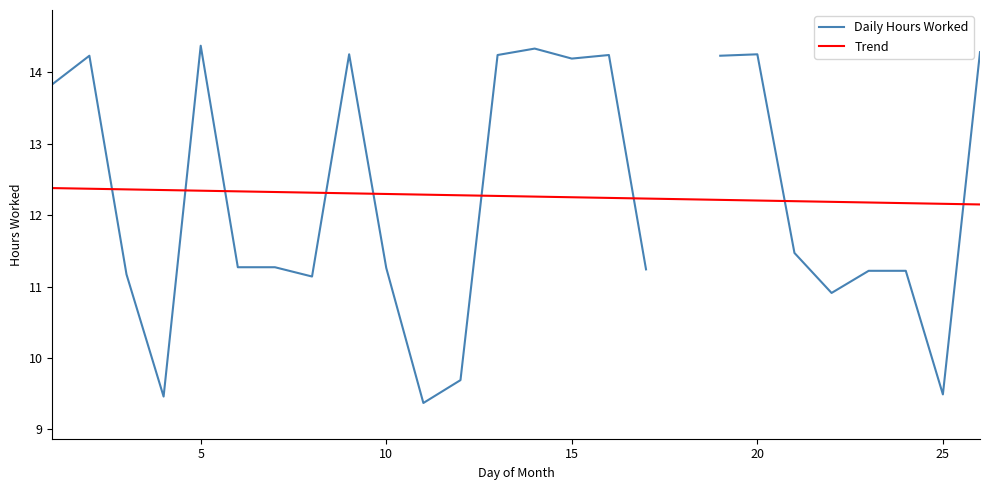

The Trend series shows 12.3 at 10. True or false?

True